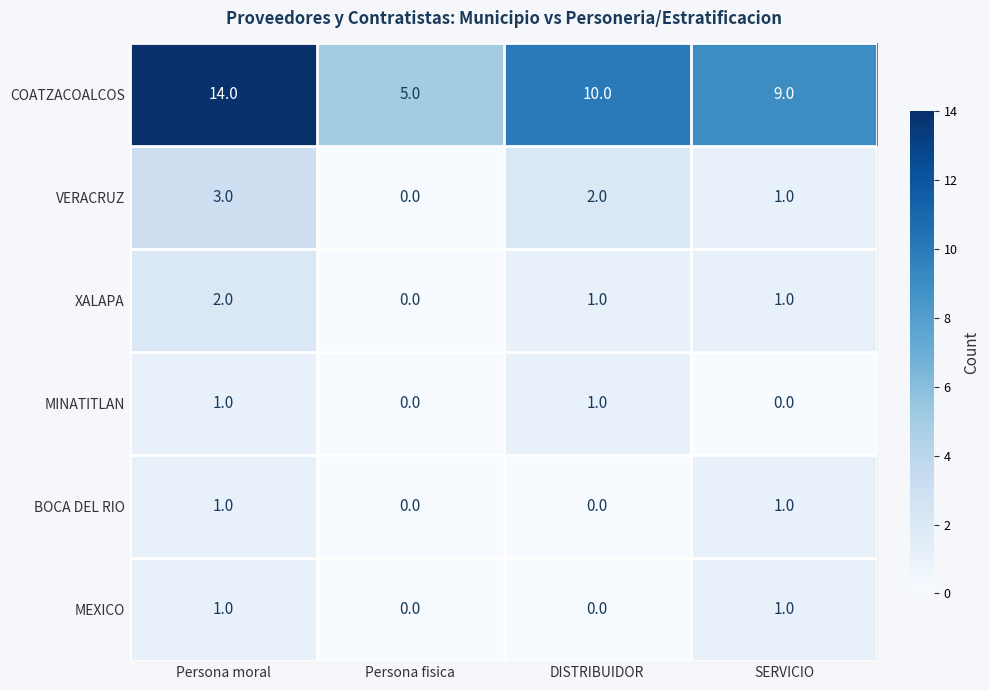

Reading left to right, transcribe all the data shown in this chart.

COATZACOALCOS: 14	5	10	9
VERACRUZ: 3	0	2	1
XALAPA: 2	0	1	1
MINATITLAN: 1	0	1	0
BOCA DEL RIO: 1	0	0	1
MEXICO: 1	0	0	1